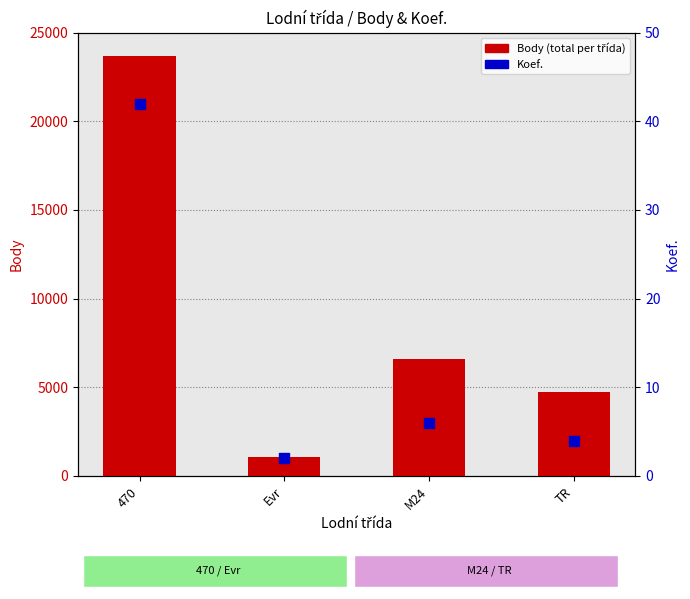

Which series has the largest total across all categories?

Body (total per třída)